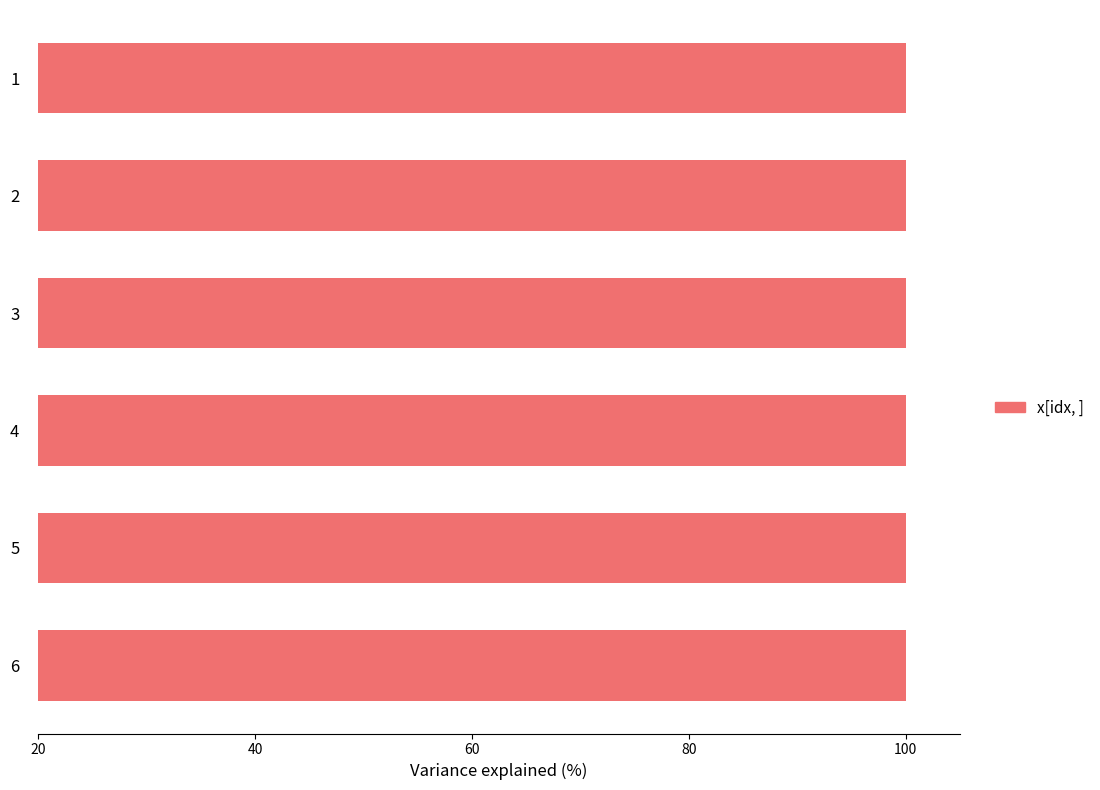

Approximately how many times larger is the value at 2 compared to 6?

1.0